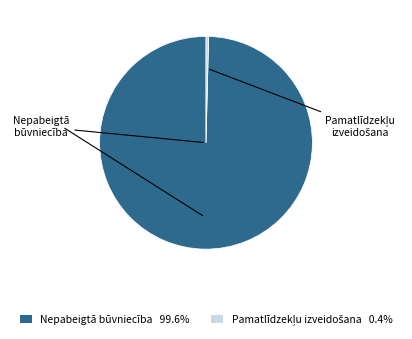

Which slice represents more than half of the pie?

Nepabeigtā būvniecība